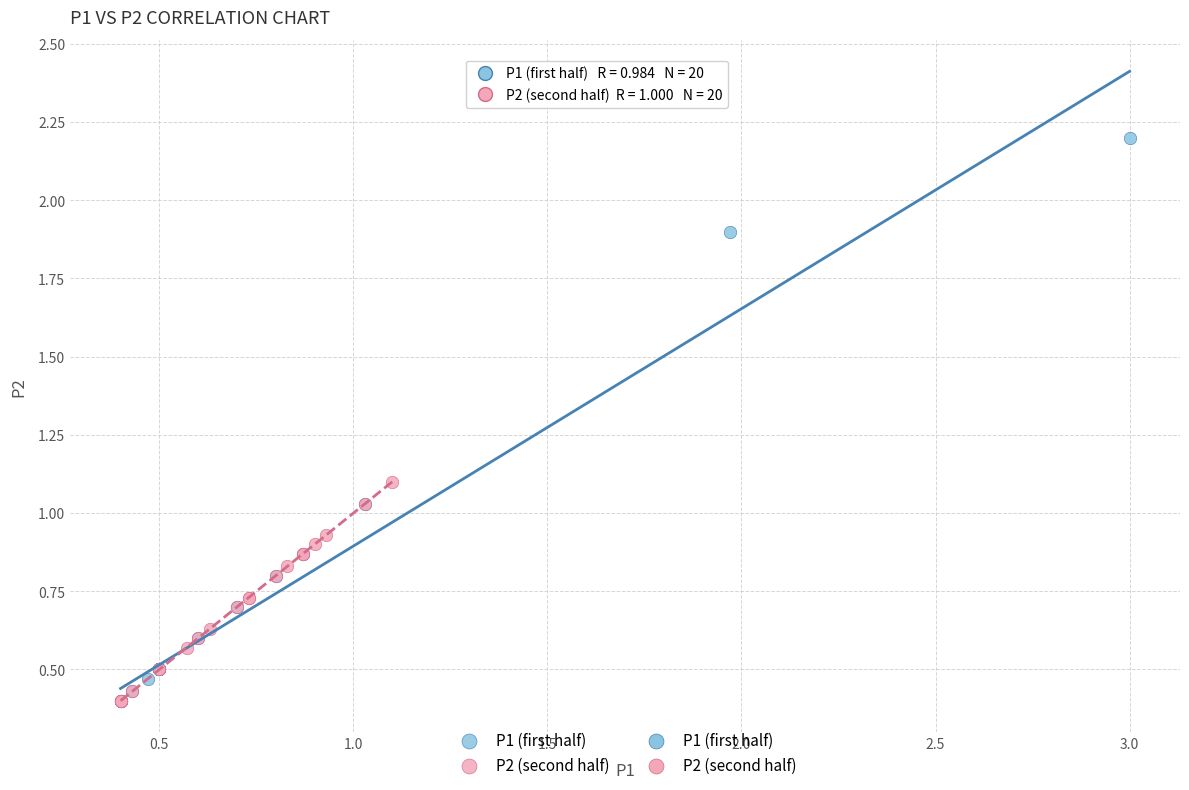

Which series has the largest Y range (max minus min)?

P1 (first half)